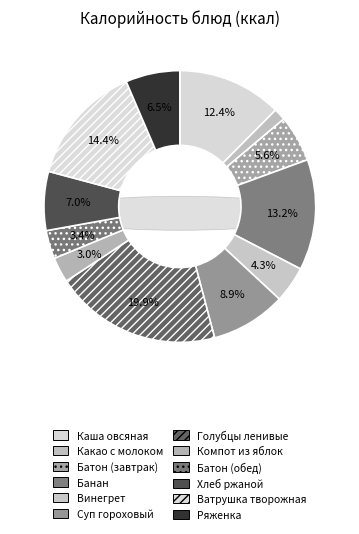

Do Суп гороховый and Каша овсяная together represent more than half of the pie?

No